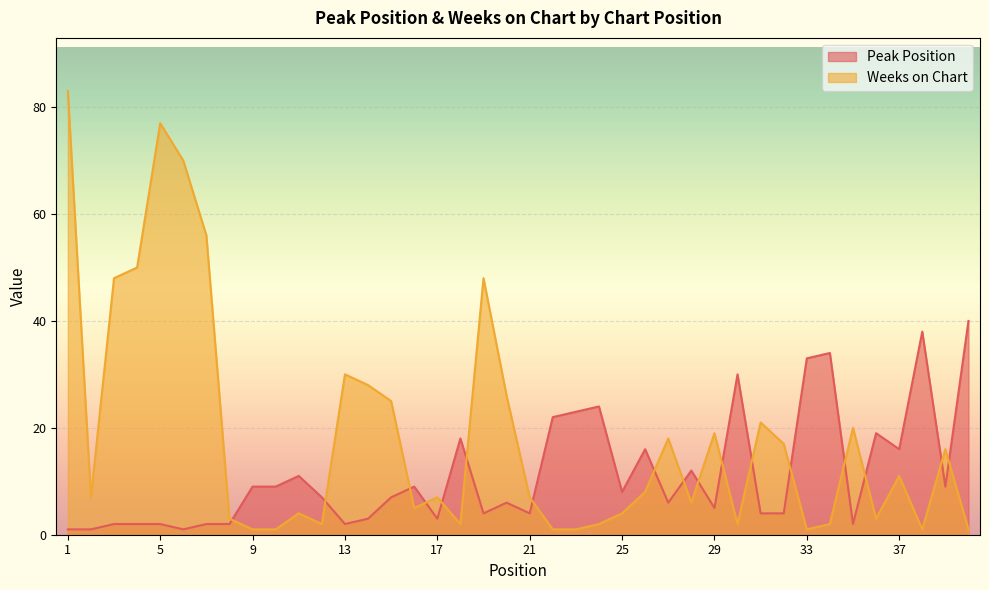

The value of Weeks on Chart at 29 is 12. True or false?

False